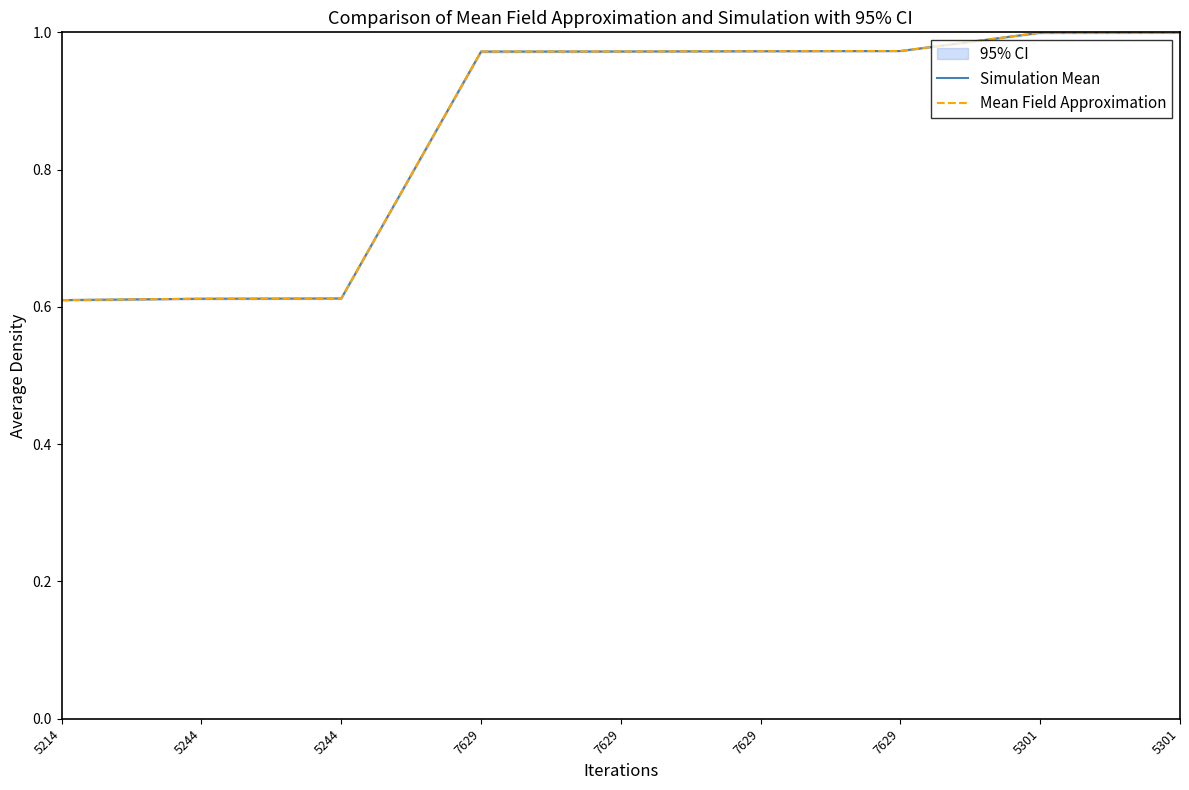

How many lines are shown in the chart?

2